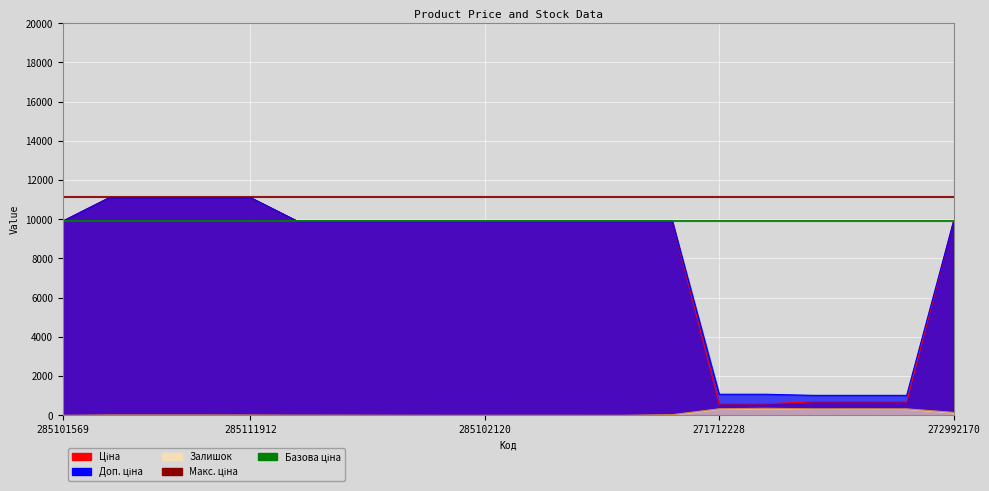

How many data points in Ціна are above 9908?

15